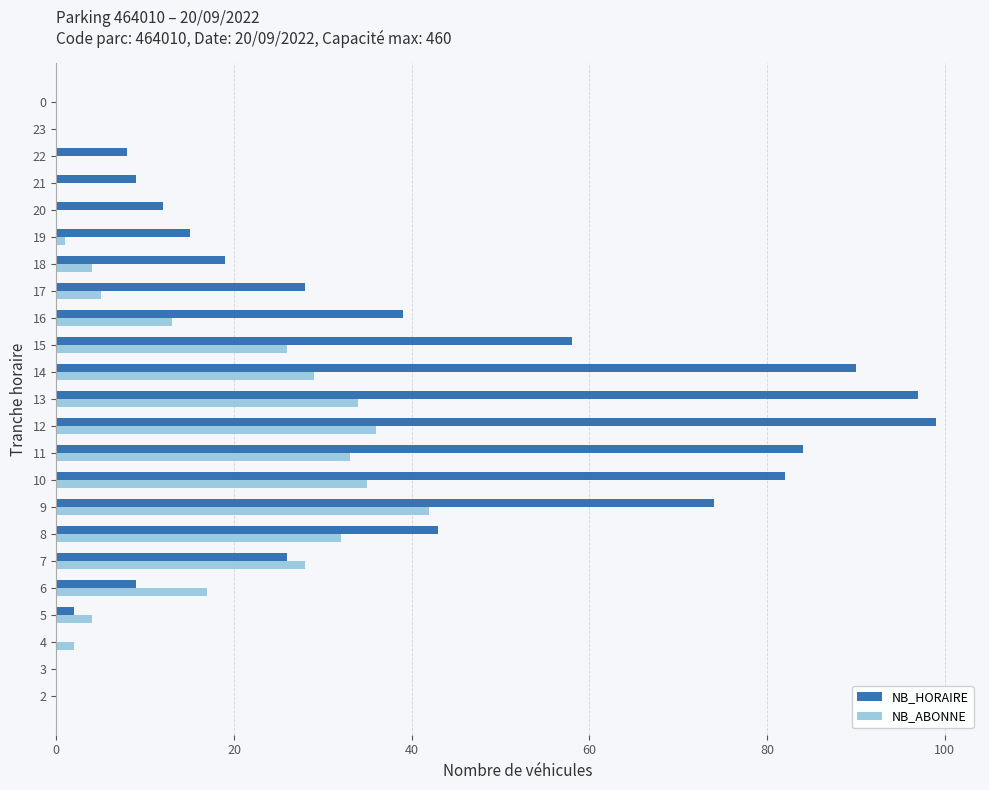

Which series changed the most between 18 and 21?

NB_HORAIRE